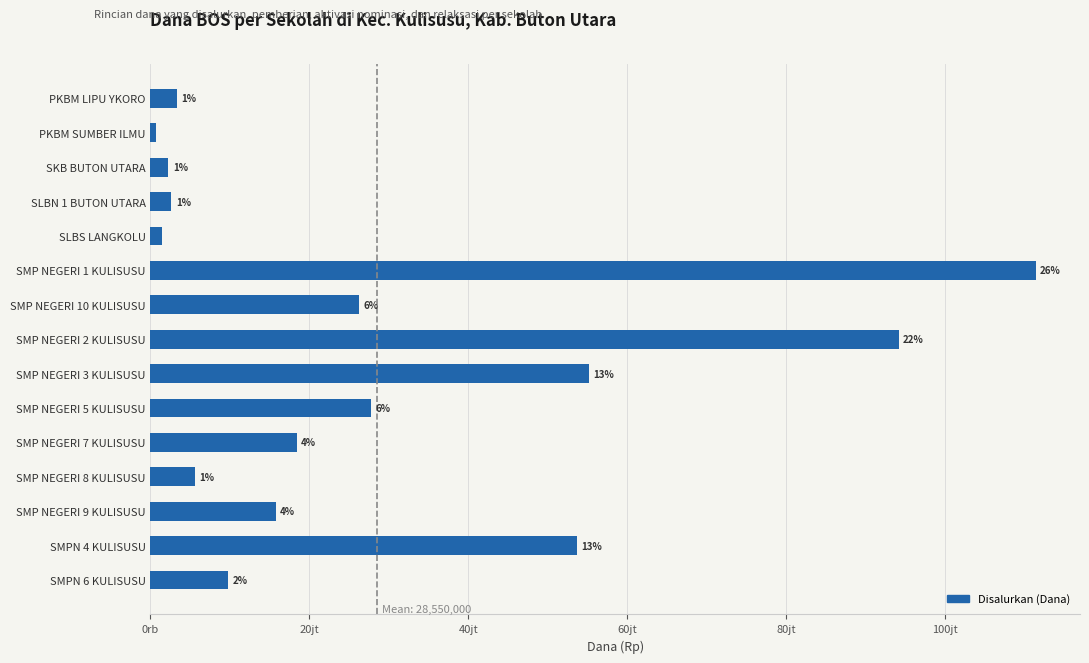

Are the bars horizontal?

Yes